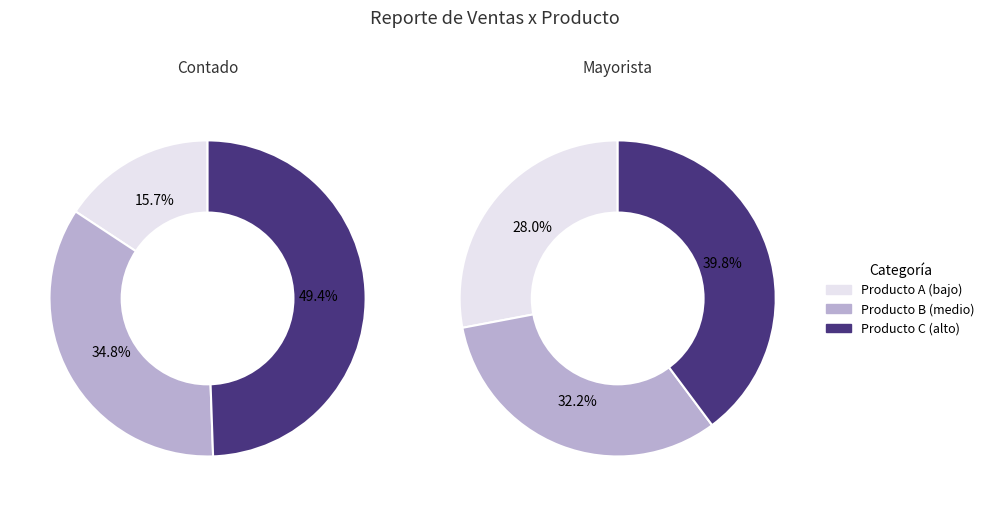

The SLIM AJUSTABLE 15W slice represents 4% of the pie. True or false?

False